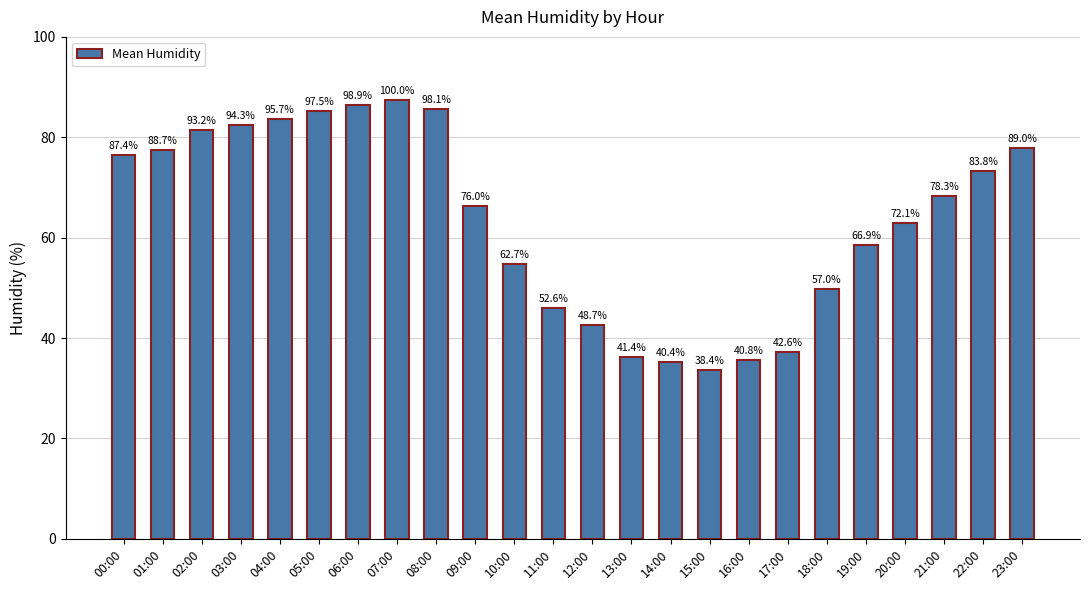

What is the sum of the values at 06:00 and 21:00?

154.8